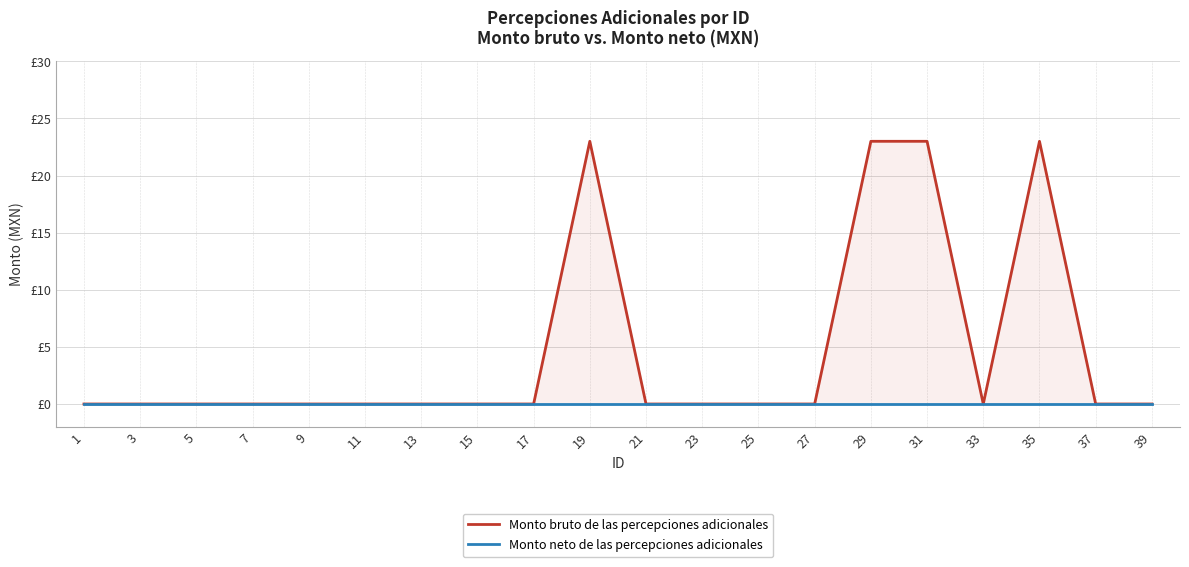

Where is the first local minimum for Monto bruto de las percepciones adicionales?

33